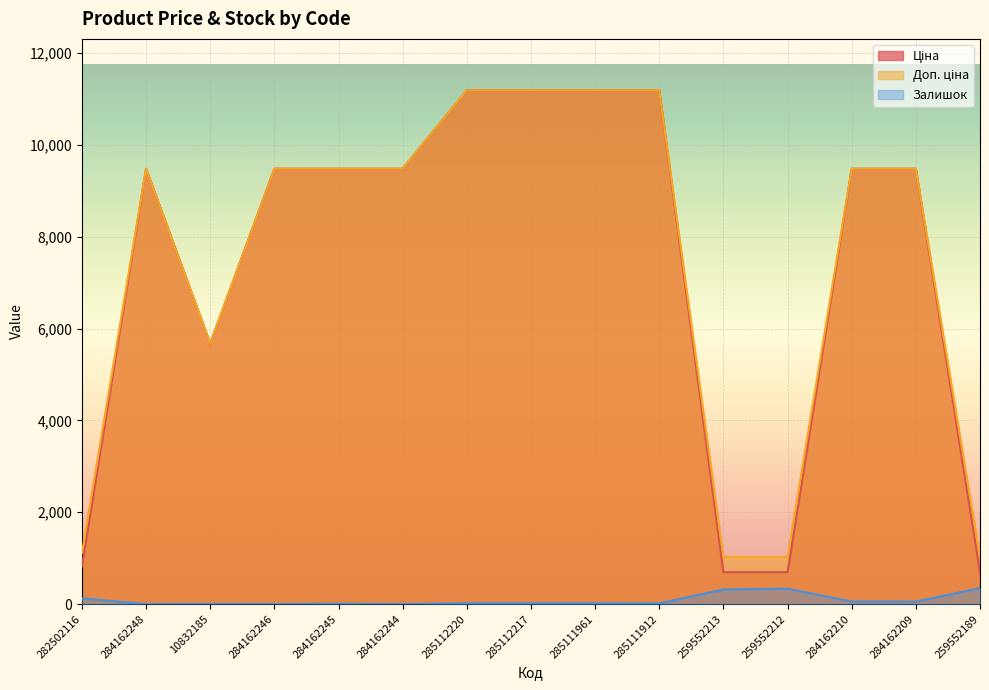

List the labels in order of Ціна value, smallest first.

259552213, 259552212, 259552189, 282502116, 10832185, 284162248, 284162246, 284162245, 284162244, 284162210, 284162209, 285112220, 285112217, 285111961, 285111912